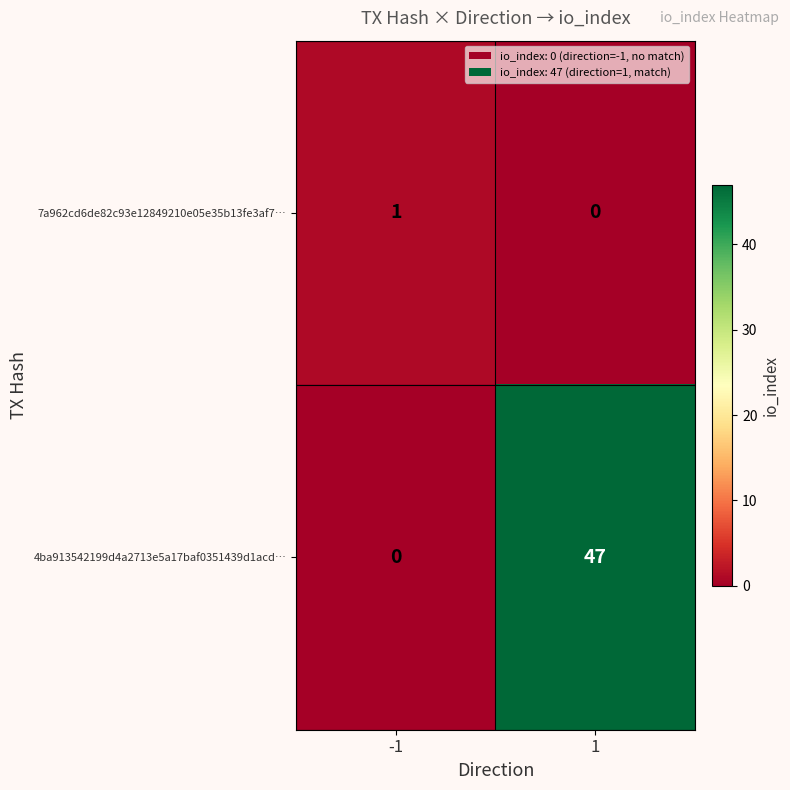

Rank the series by their average value, from lowest to highest.

7a962cd6de82c93e12849210e05e35b13fe3af7…, 4ba913542199d4a2713e5a17baf0351439d1acd…